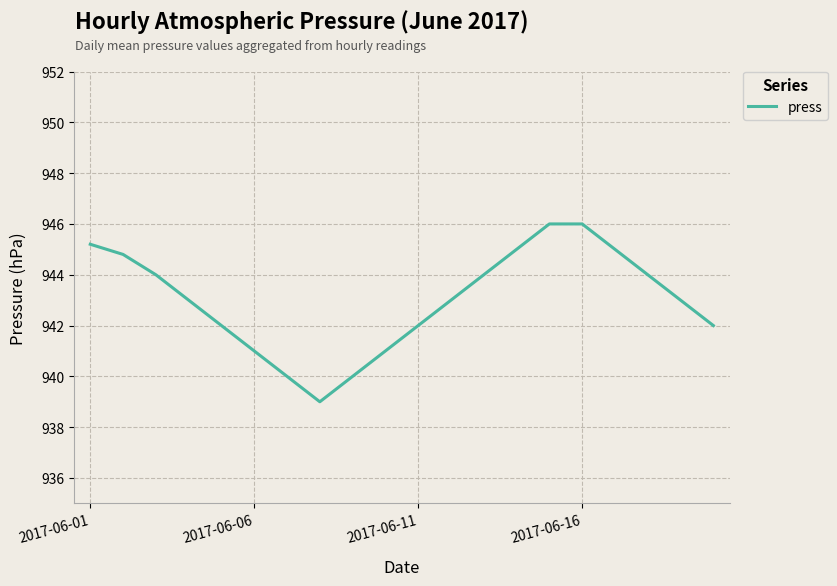

What is the maximum value shown in the chart?

946.0